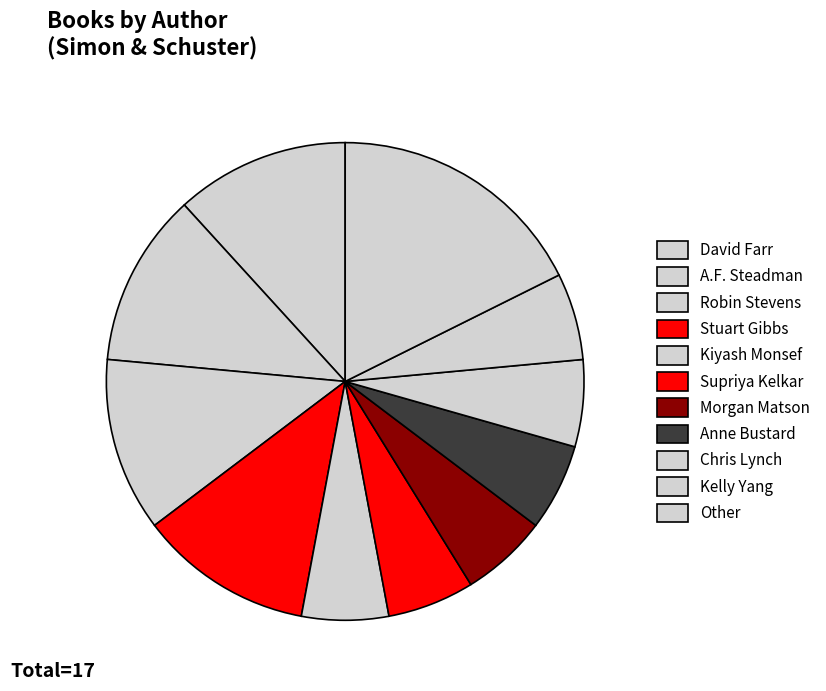

What is the largest slice in the pie chart?

Other